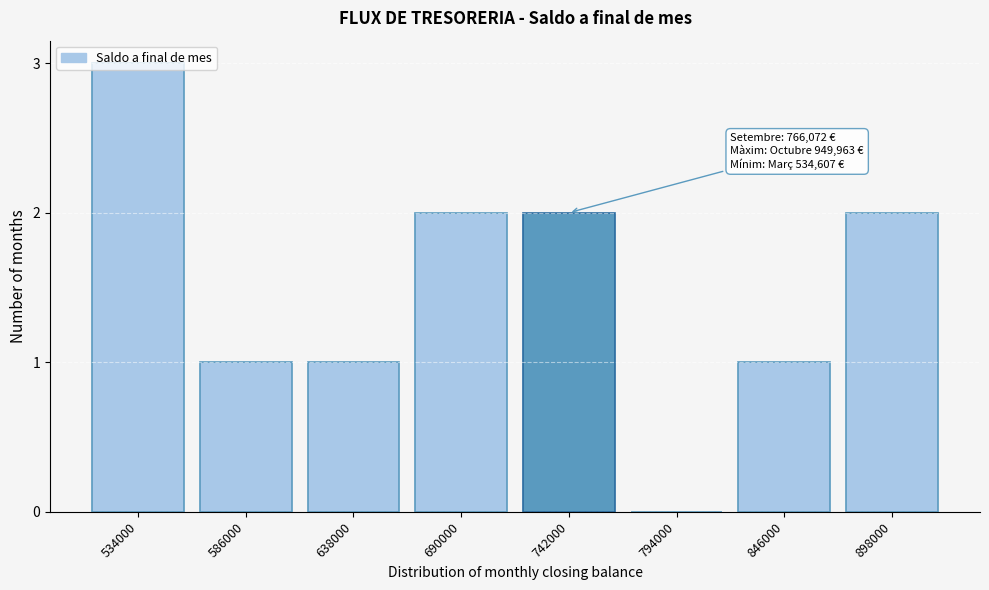

Between 794000 and 742000, which is larger?

742000